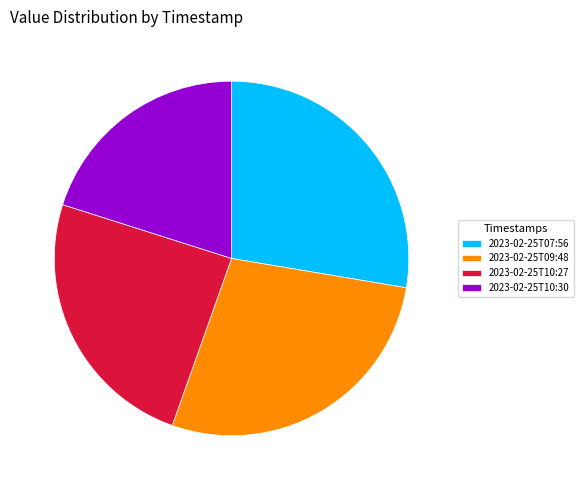

Combined, do 2023-02-25T10:30 and 2023-02-25T07:56 account for over 50%?

No